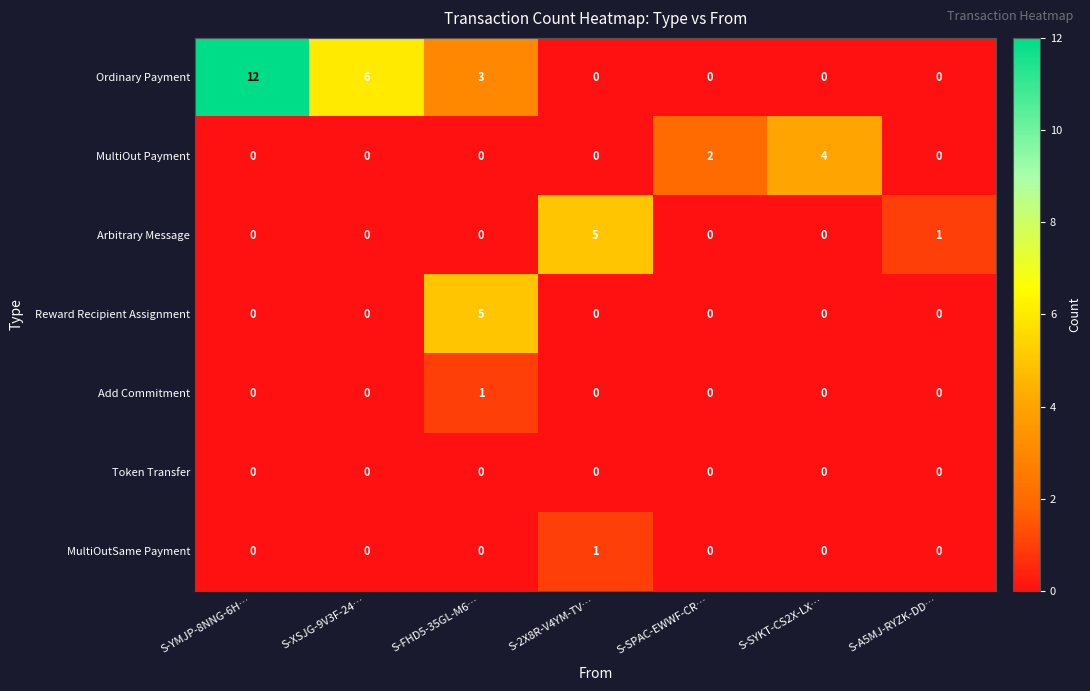

What is the sum of all Reward Recipient Assignment values?

5